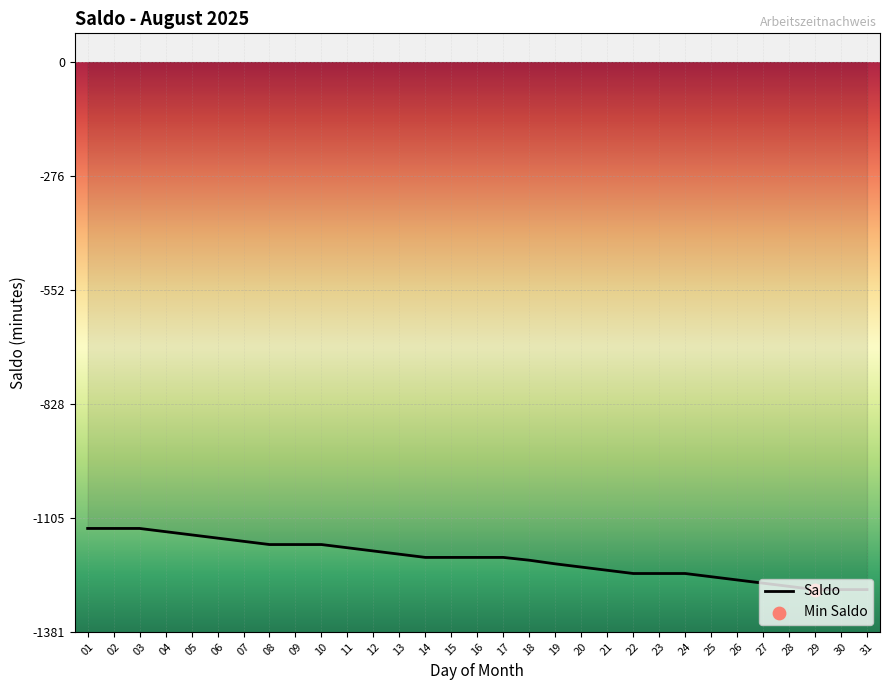

Which has a higher value, 01 or 19?

01